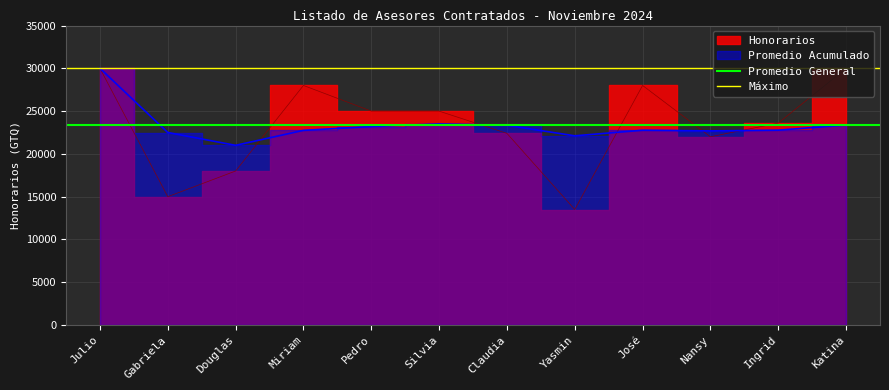

What position from the left is Julio?

1